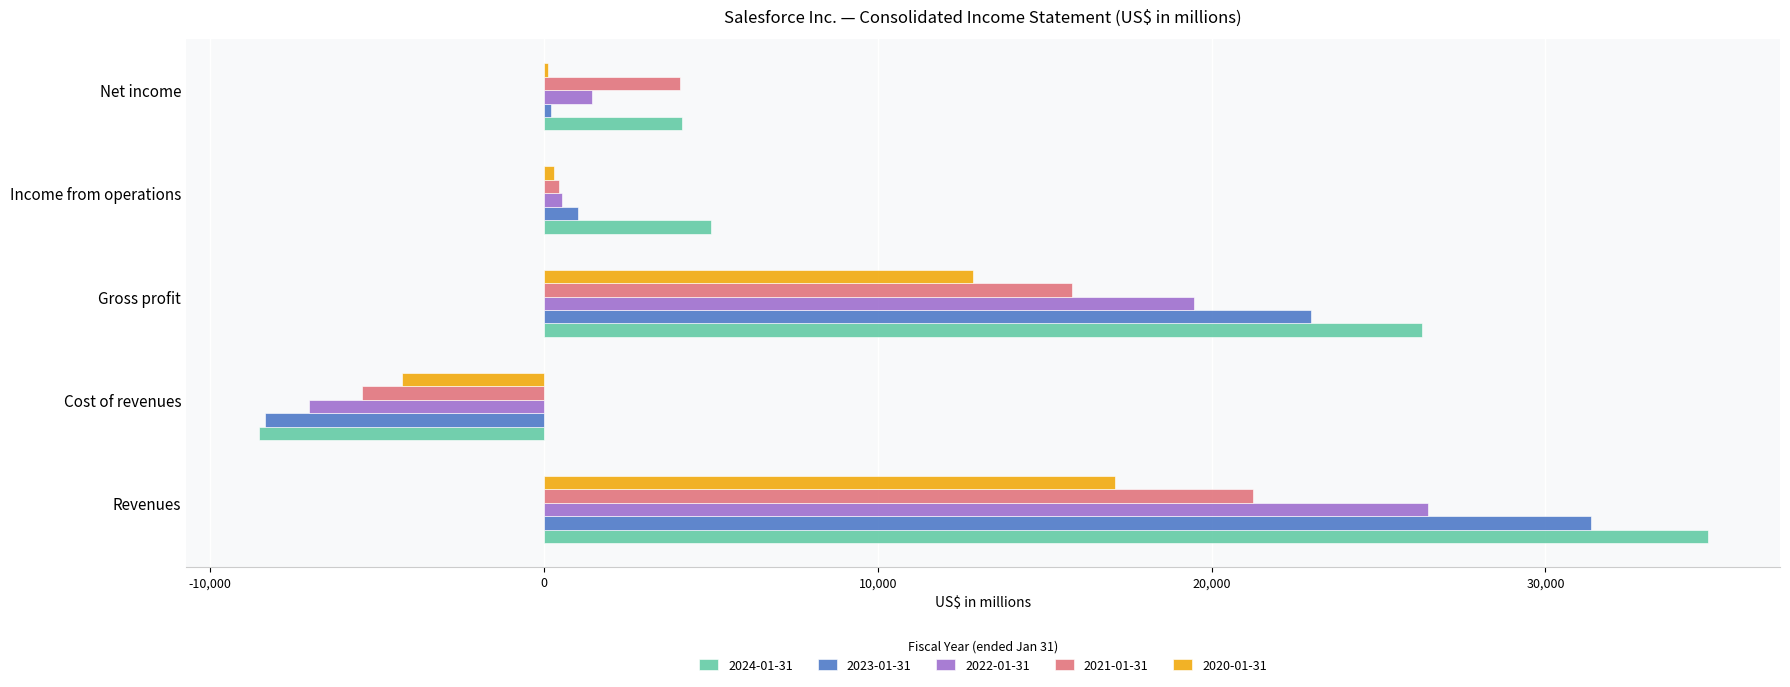

Which category has the highest value in the 2023-01-31 series?

Revenues